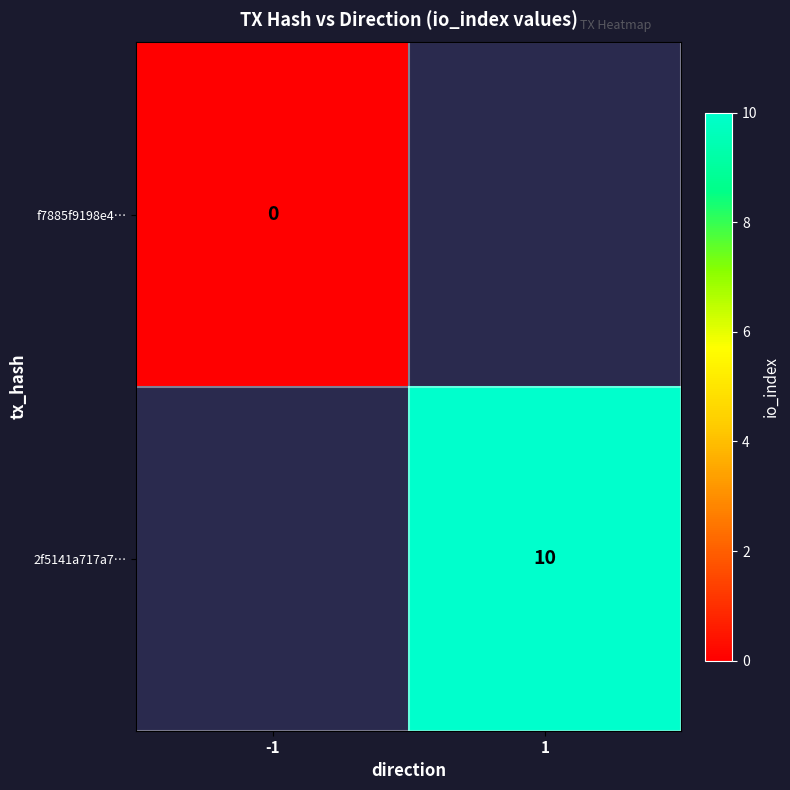

At which category does the chart reach its peak across all series?

1